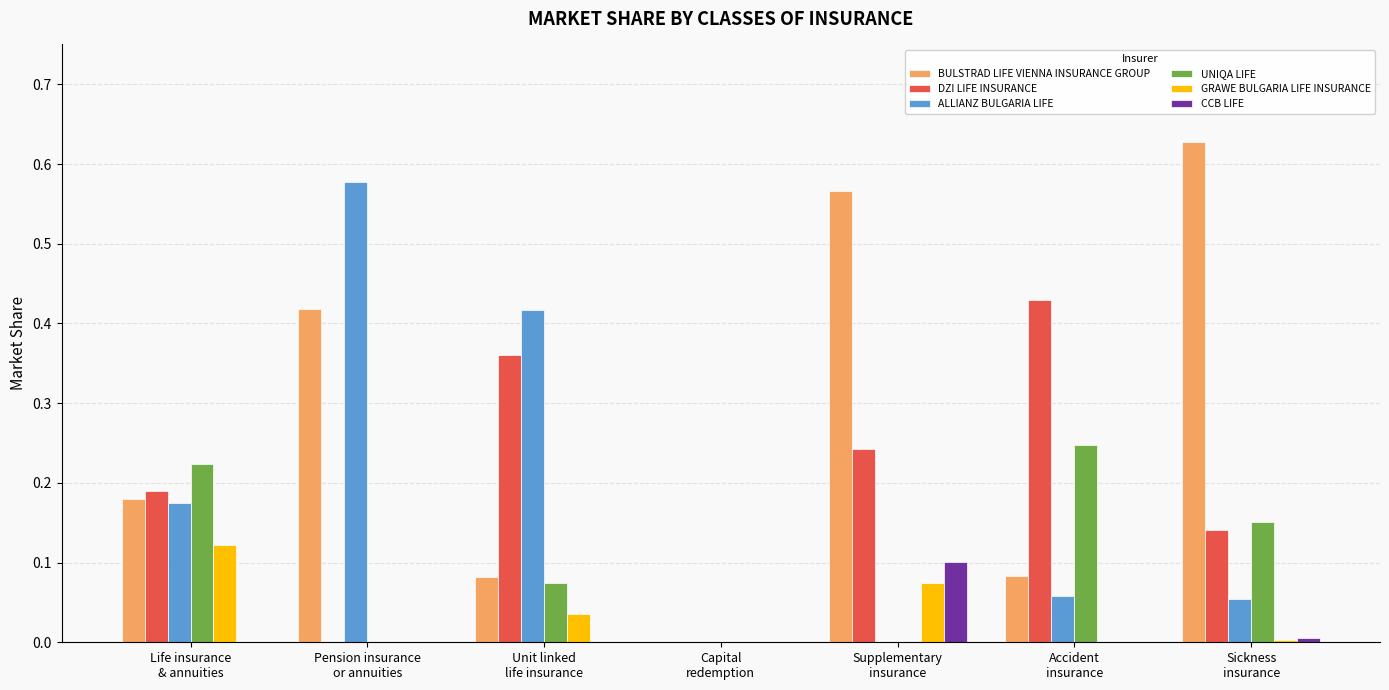

Which series has the largest total across all categories?

BULSTRAD LIFE VIENNA INSURANCE GROUP